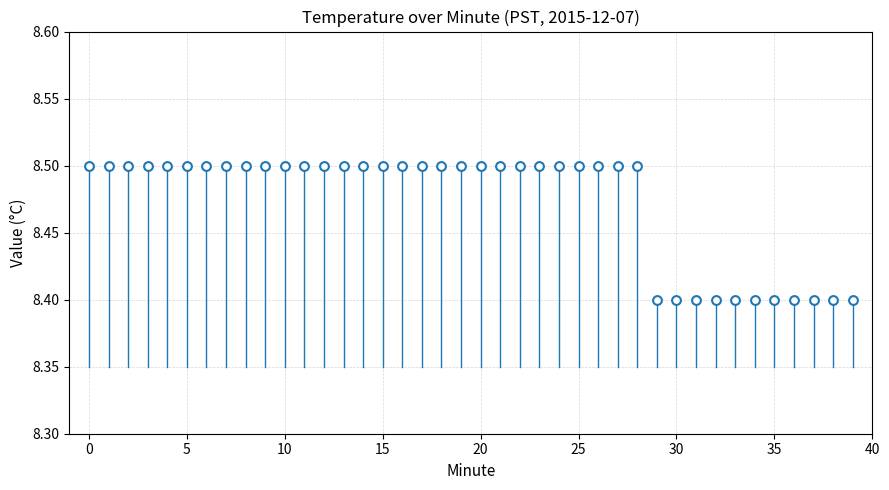

Count the number of points in this scatter plot.

40